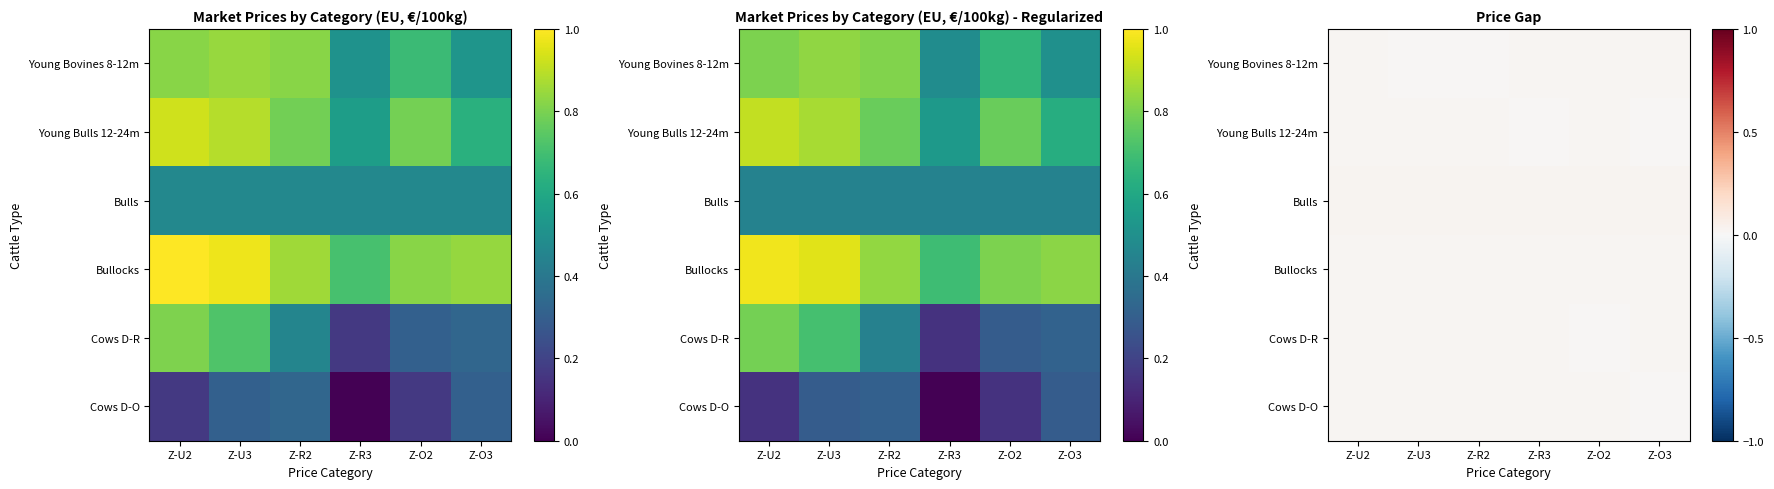

Is it true that Cows D-R equals 0.0 at Z-R2?

False